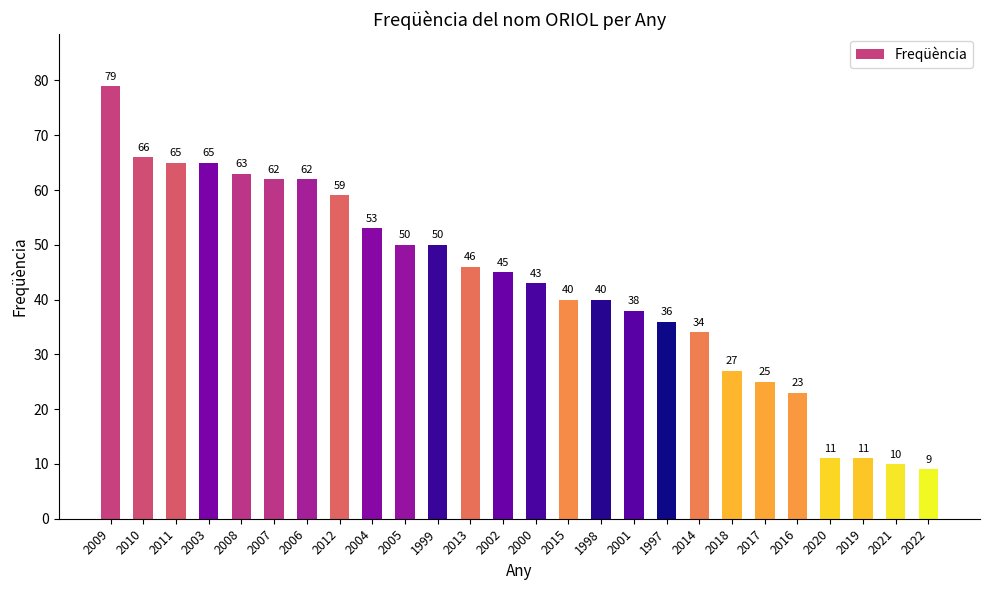

The chart shows a value of 61 at 2014. True or false?

False